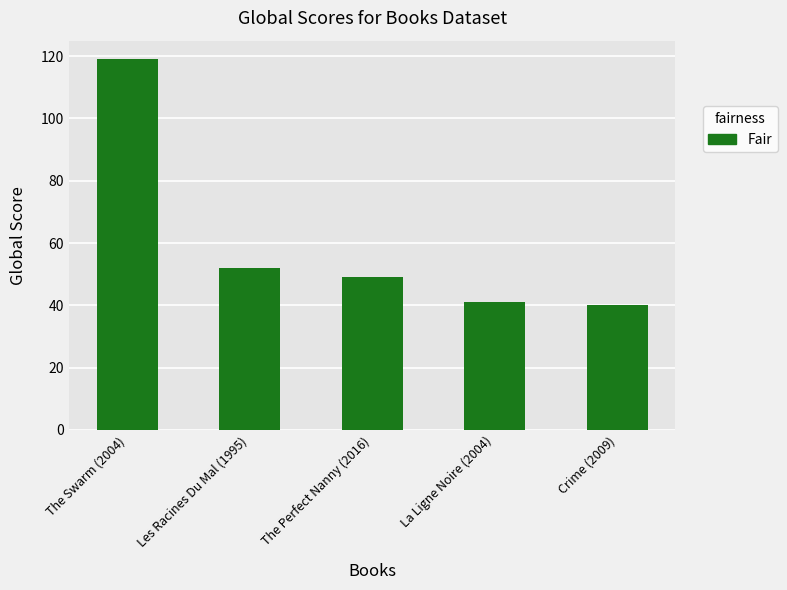

Which label corresponds to the smallest value in the chart?

Crime (2009)